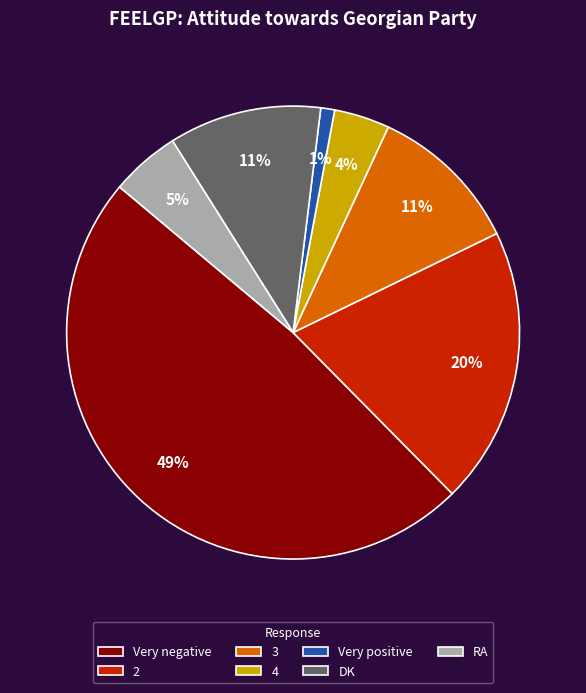

How many segments does this pie chart have?

7